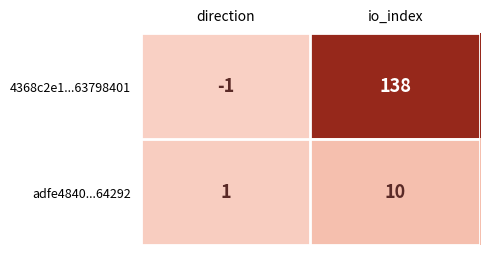

What is the sum of the 4368c2e1...63798401 values at io_index and direction?

137